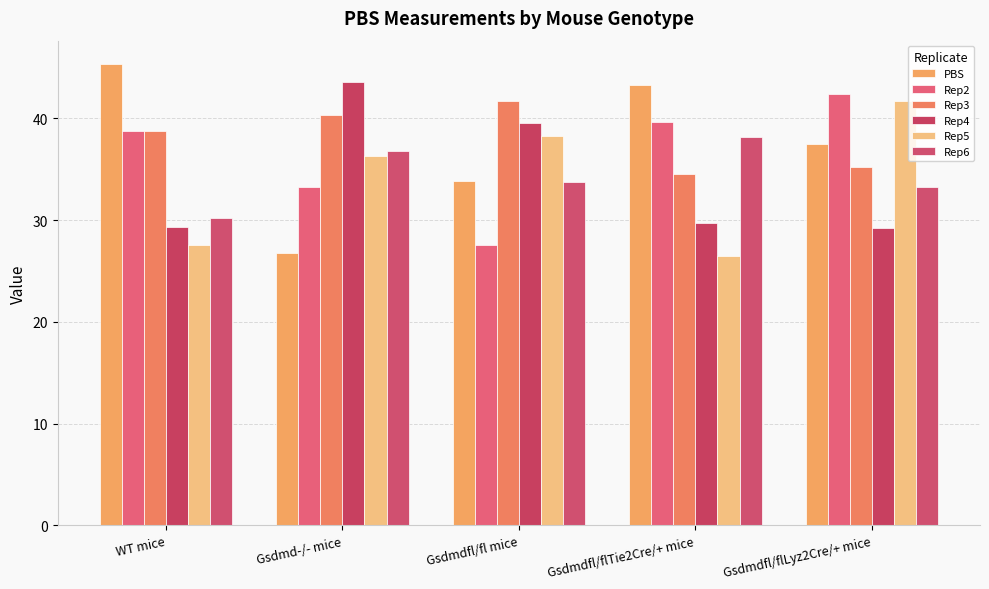

What is the sum of the Rep3 values at Gsdmd-/- mice and Gsdmdfl/fl mice?

82.0